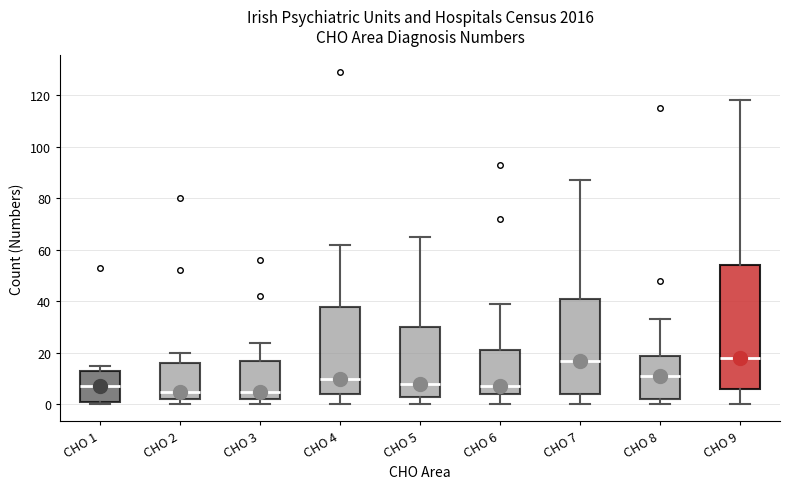

Reading left to right, transcribe this box plot: for each box, give where its median line is, the range the box spans, and where its two whiskers end, as read against the y-axis. The values are not printed on the chart, so give them approximately, as read against the axis.

CHO 1: median 8, box 2 to 14, whiskers 0 to 16
CHO 2: median 6, box 2 to 16, whiskers 0 to 20
CHO 3: median 6, box 2 to 18, whiskers 0 to 24
CHO 4: median 10, box 4 to 38, whiskers 0 to 62
CHO 5: median 8, box 4 to 30, whiskers 0 to 66
CHO 6: median 8, box 4 to 22, whiskers 0 to 40
CHO 7: median 18, box 4 to 42, whiskers 0 to 88
CHO 8: median 12, box 2 to 20, whiskers 0 to 34
CHO 9: median 18, box 6 to 54, whiskers 0 to 118